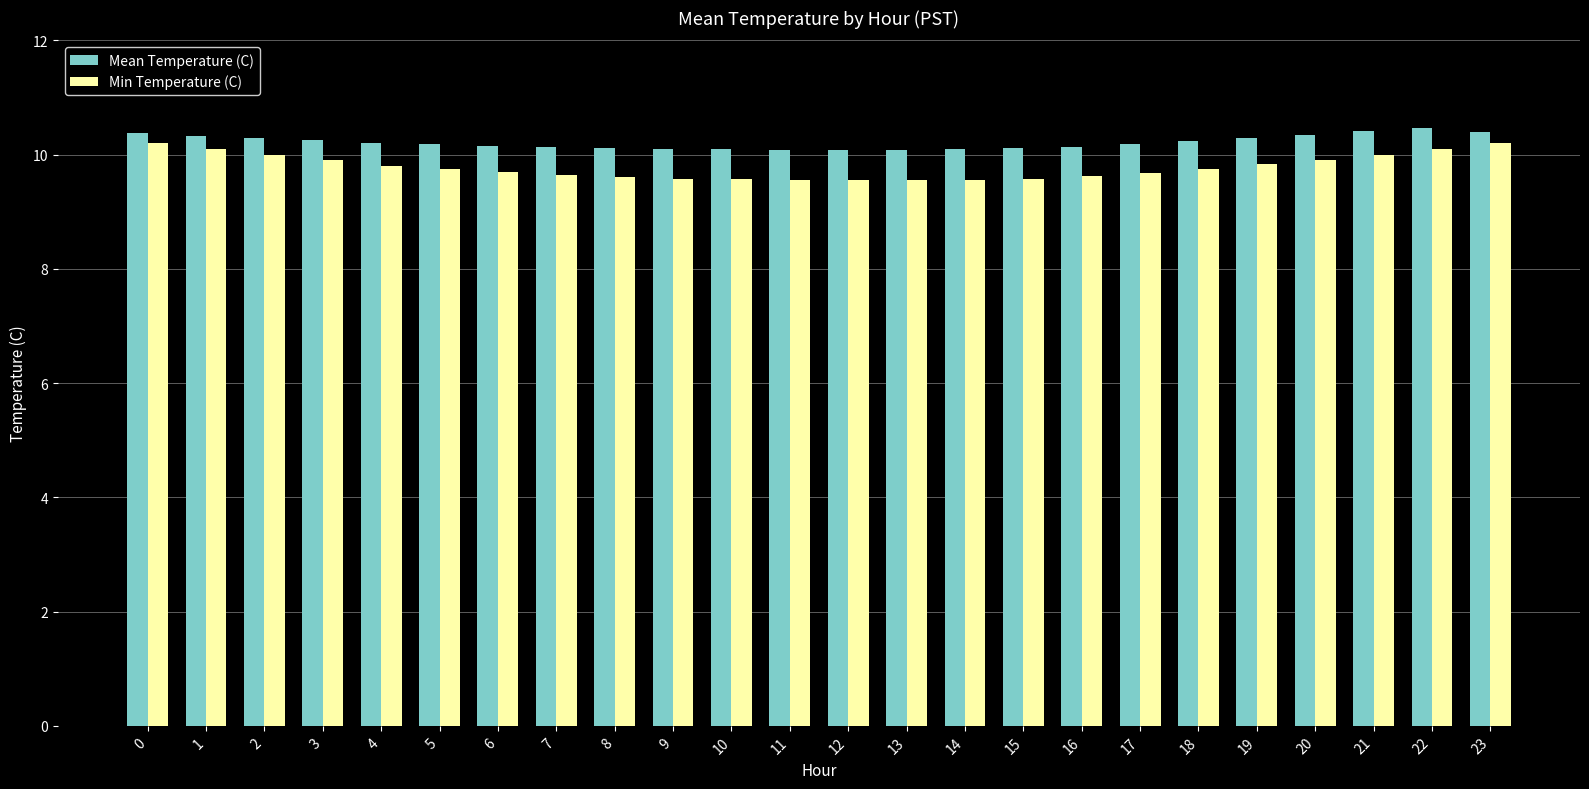

At 22, list the series in order from smallest to largest.

Min Temperature (C), Mean Temperature (C)